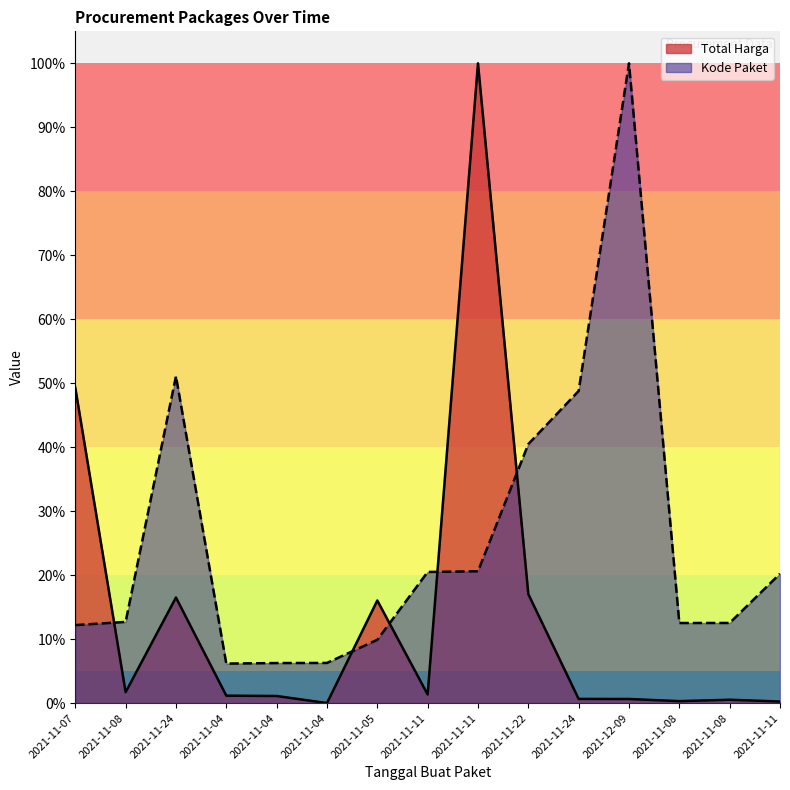

What is the greatest value displayed?

1.0